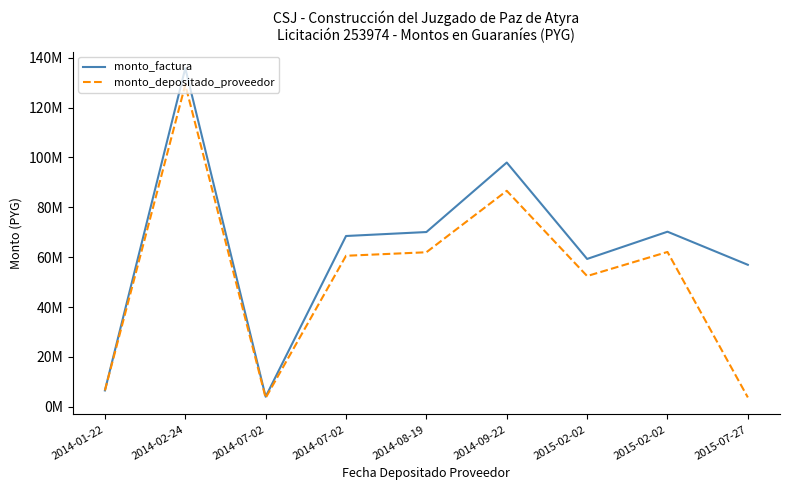

True or false: monto_depositado_proveedor has more than 2 interior local peaks.

True